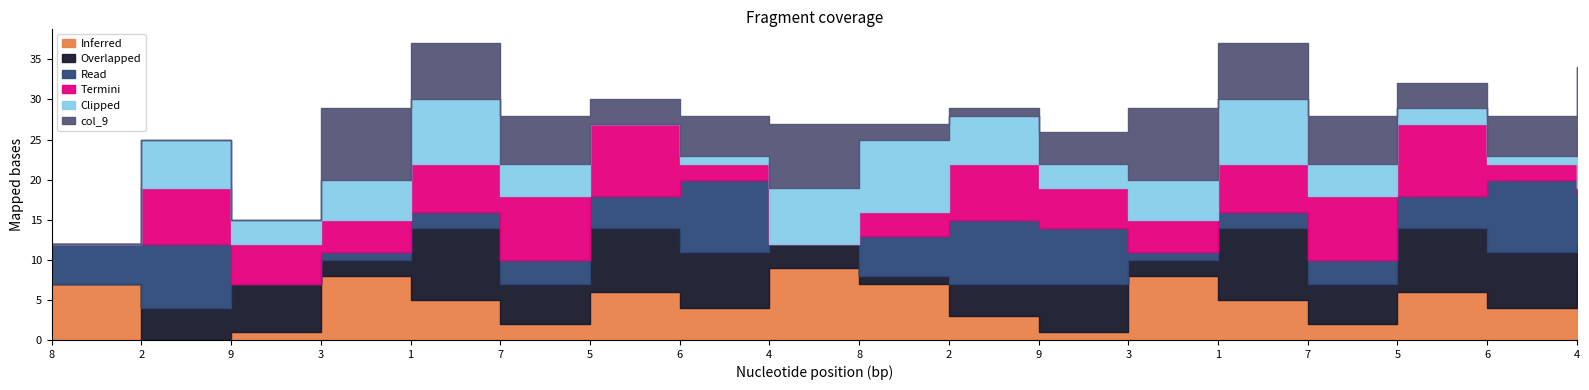

The col_2 series shows 1 at 3. True or false?

False